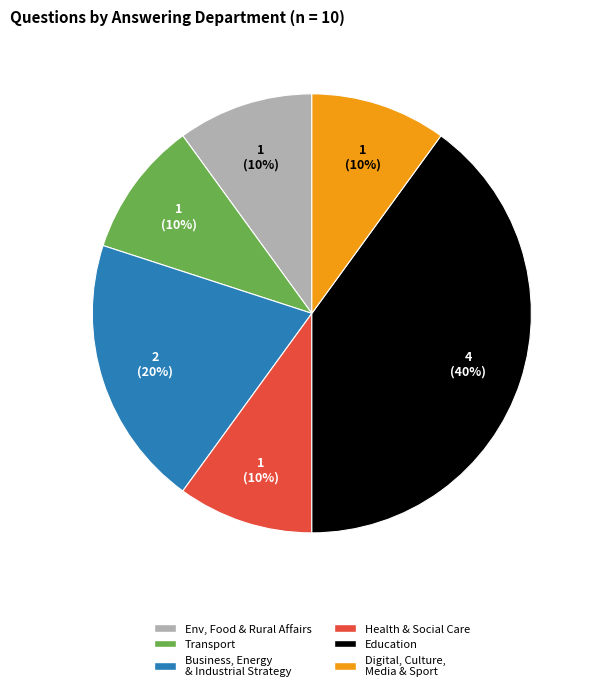

Is there any slice that represents more than half of the pie?

No